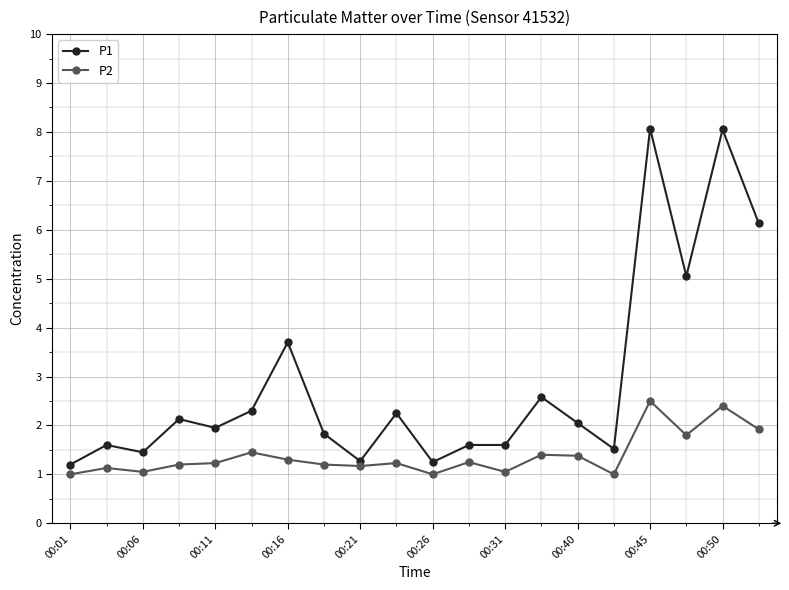

Which series has the largest total across all categories?

P1